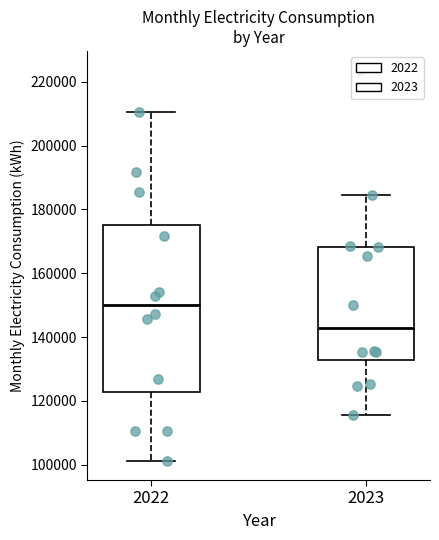

Which box is the tallest, from its lower edge to its upper edge?

2022